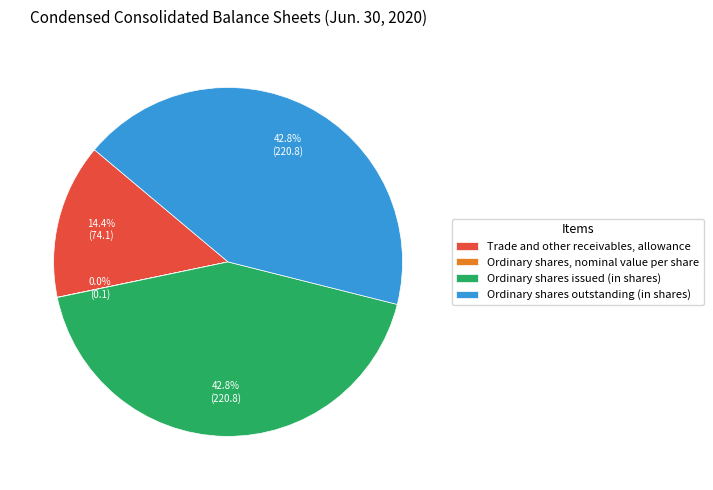

To the nearest percent, what is the difference between the largest and smallest slice percentages?

43%